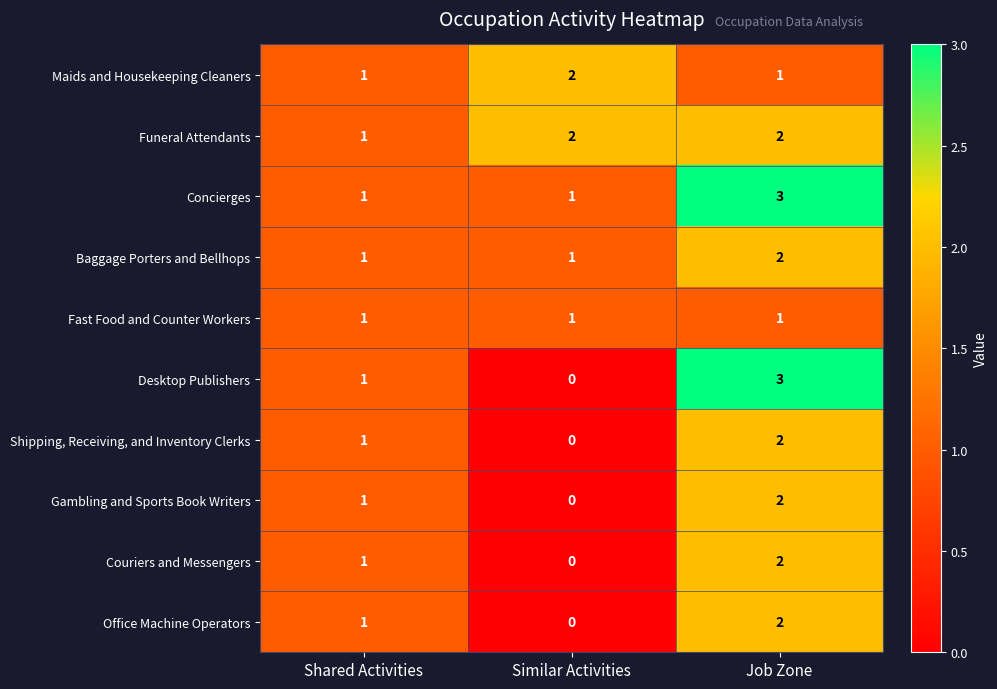

Which series has the largest range (max minus min)?

Desktop Publishers